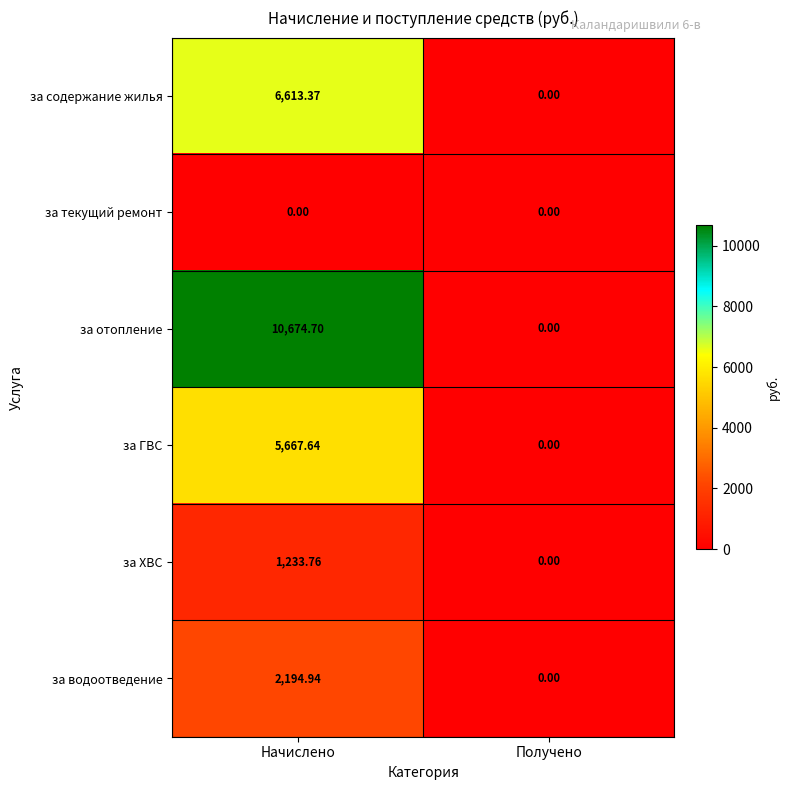

Which series changed the most between Начислено and Получено?

за отопление